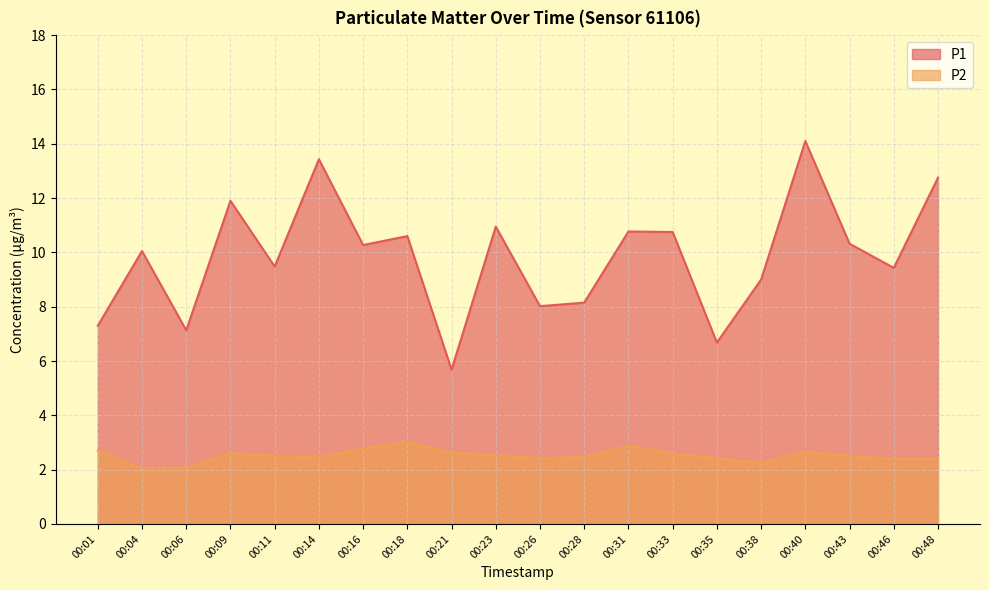

What is the average value of the P1 series?

9.8